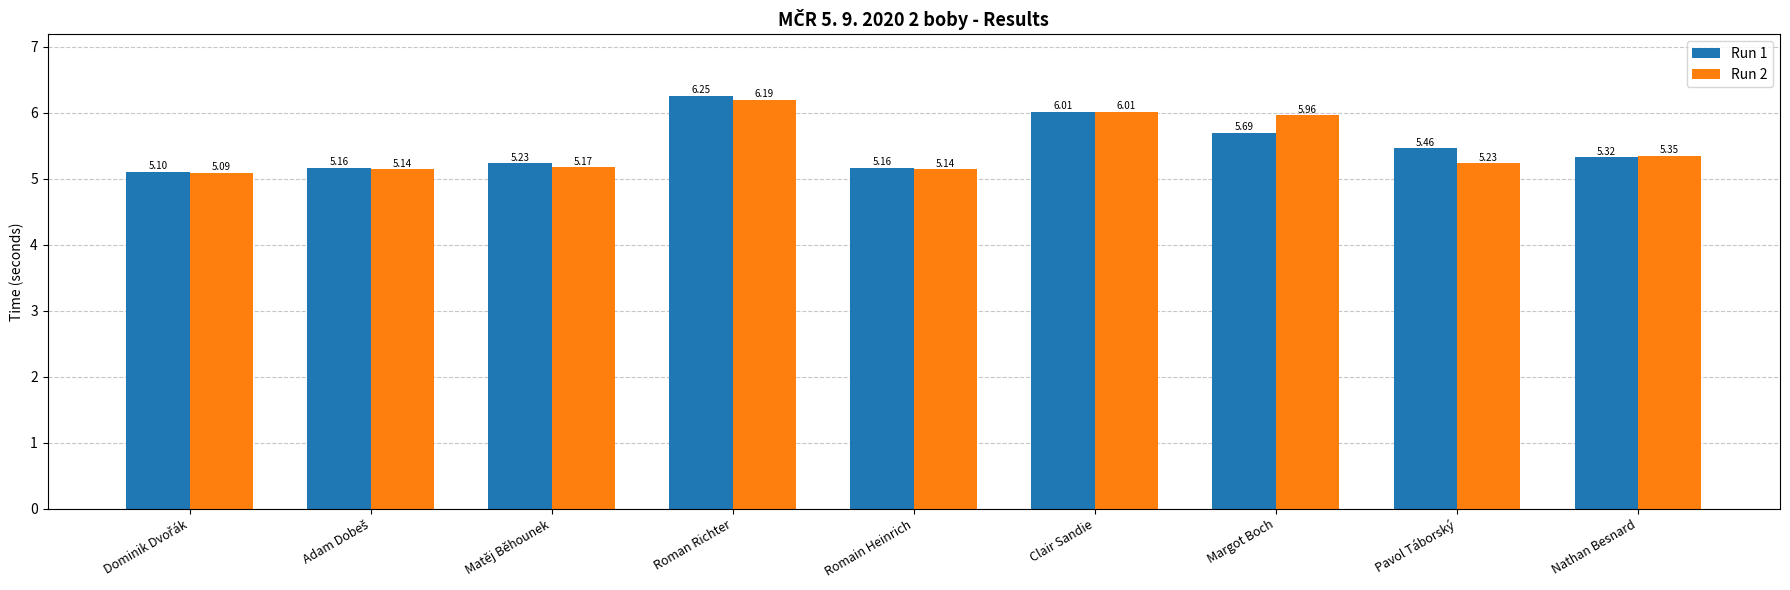

Read the Run 1 value at Margot Boch.

5.7